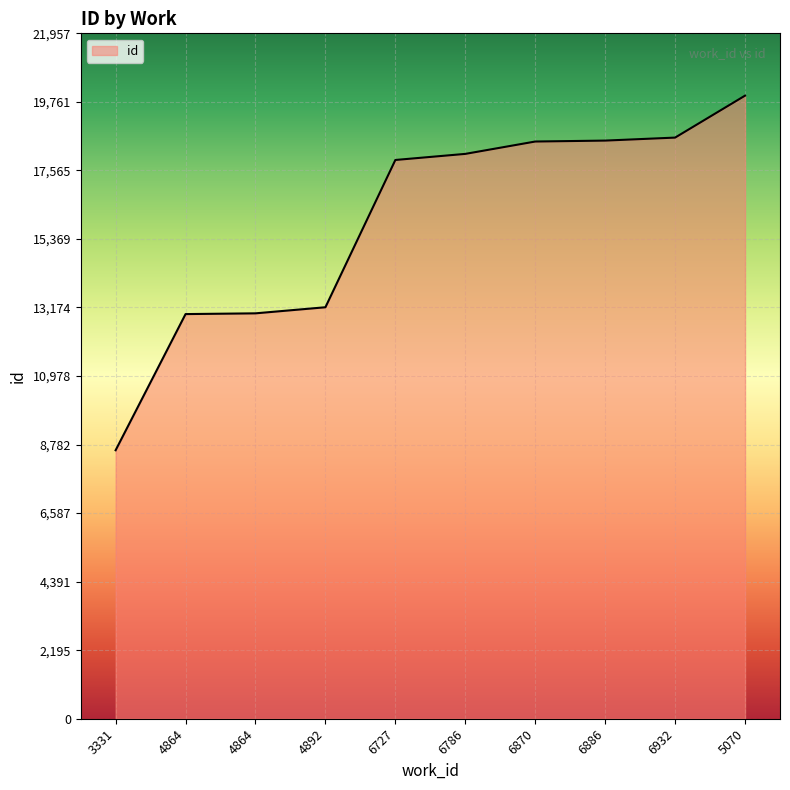

The value at 4892 is 23437. True or false?

False